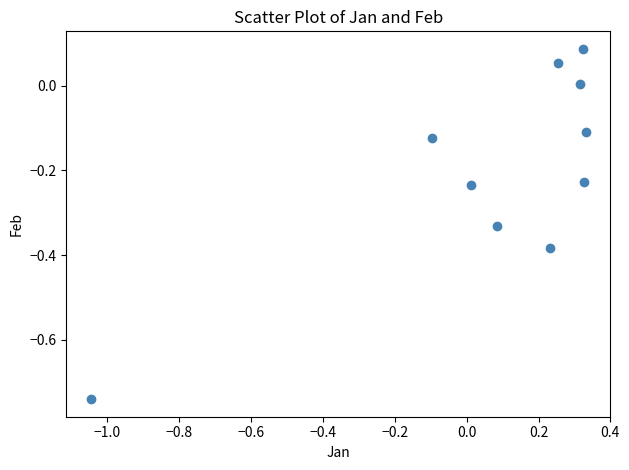

What is the range of Y values (max minus min)?

0.8